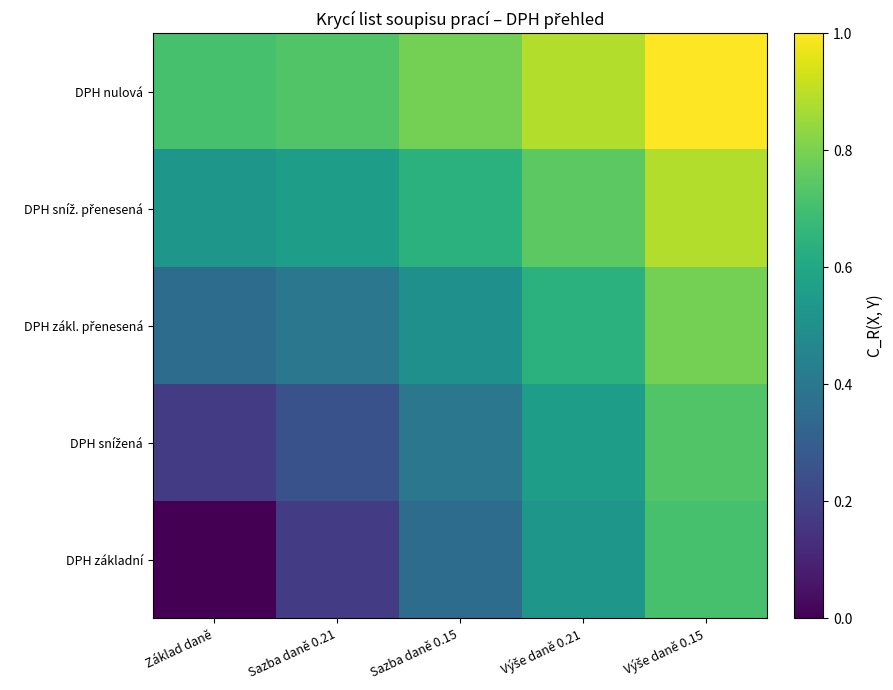

What is the total value across all series at Sazba daně 0.15?

2.7